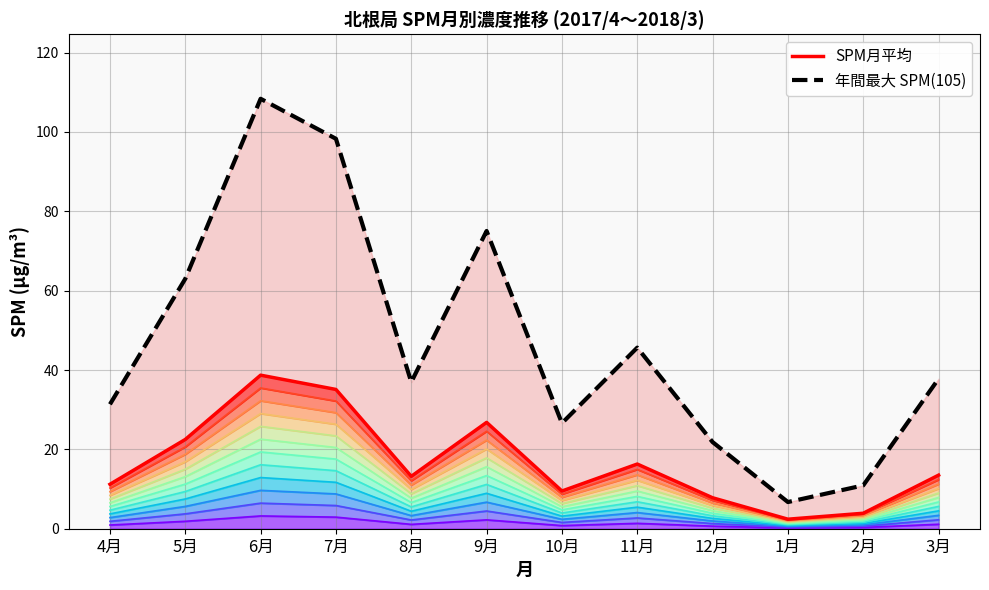

What are all the series names shown in the legend?

SPM月平均, 年間最大 SPM(105)